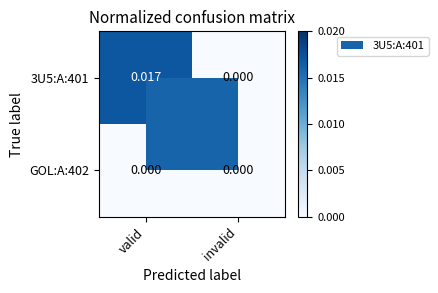

At which category is the sum across all series the highest?

valid